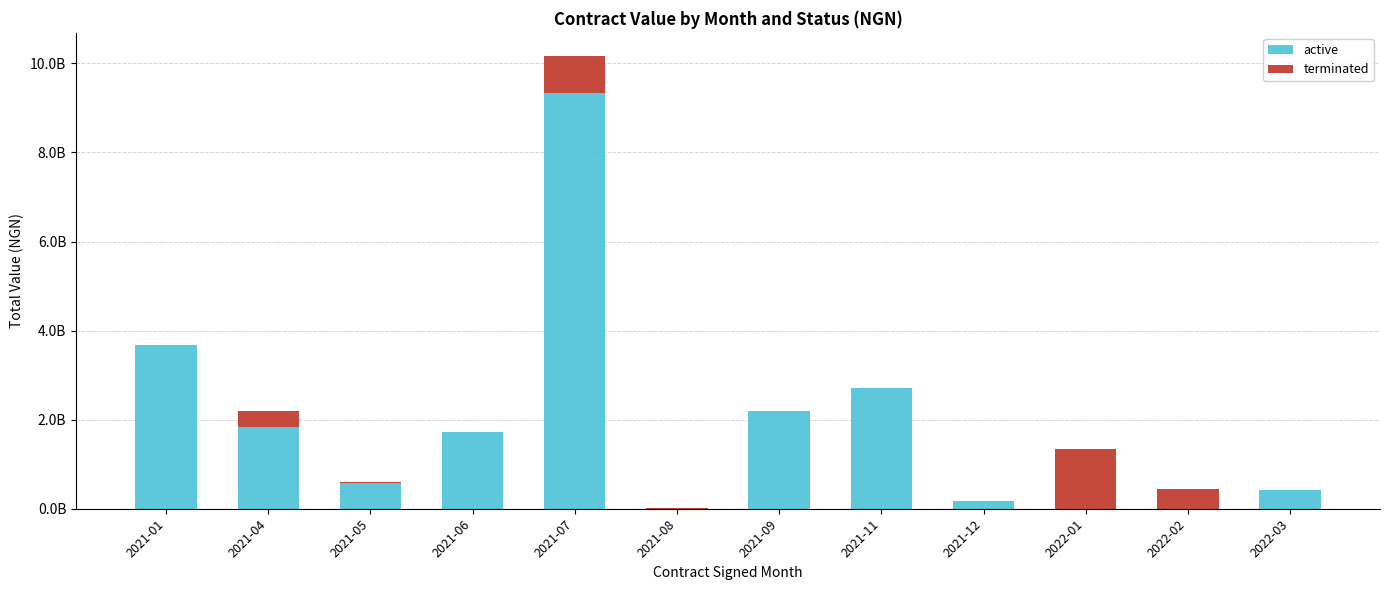

What are all the series names shown in the legend?

active, terminated